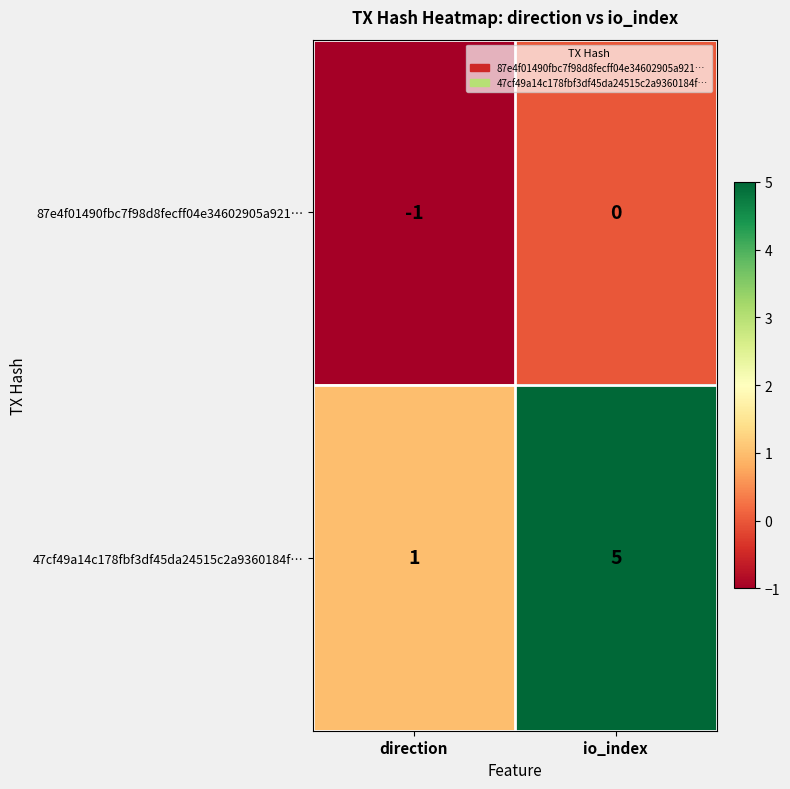

What is the sum of the 47cf49a14c178fbf3df45da24515c2a9360184f… values at io_index and direction?

6